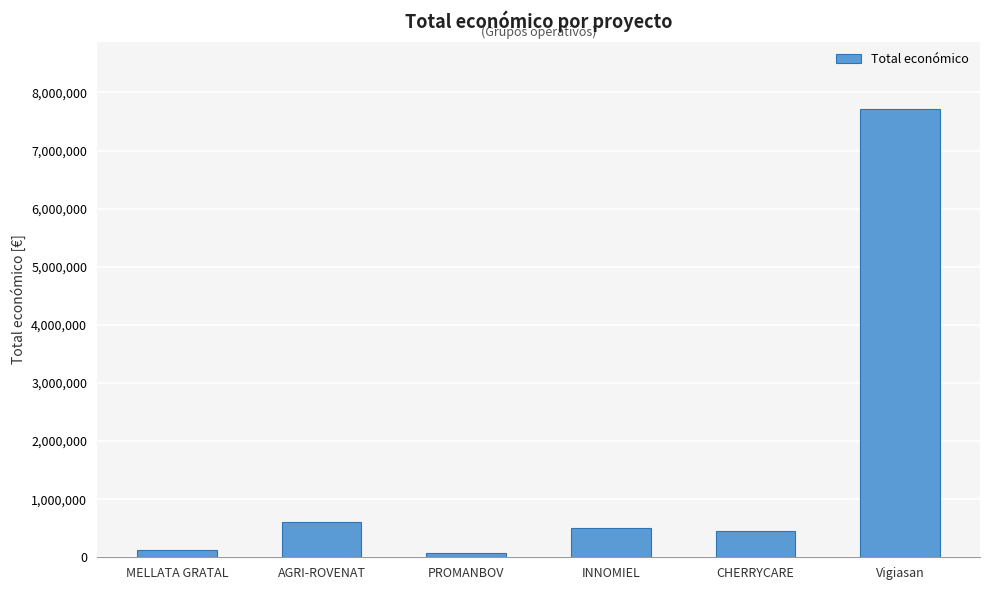

What is the sum of all values?

9476255